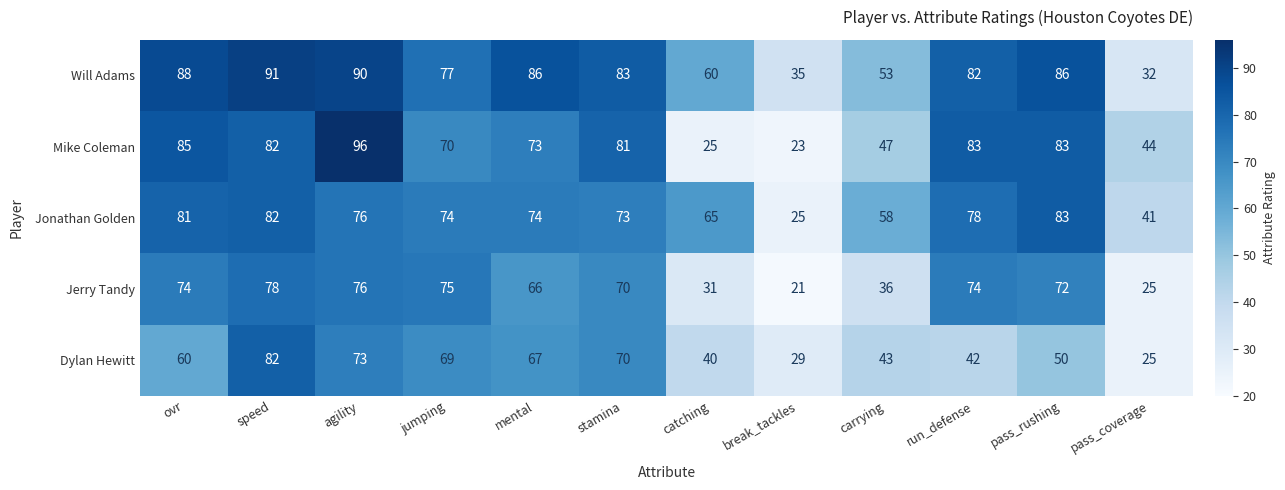

Rank the series at carrying from lowest to highest value.

Jerry Tandy, Dylan Hewitt, Mike Coleman, Will Adams, Jonathan Golden